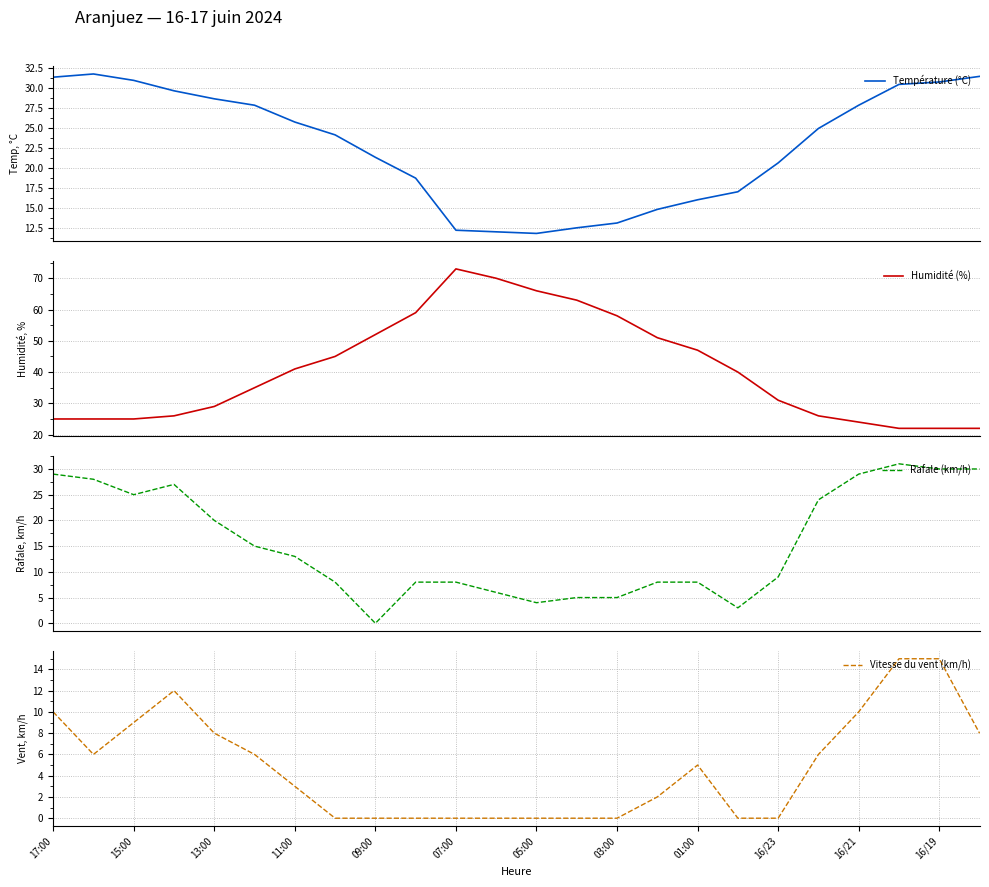

What is the minimum value for Température (°C)?

11.8